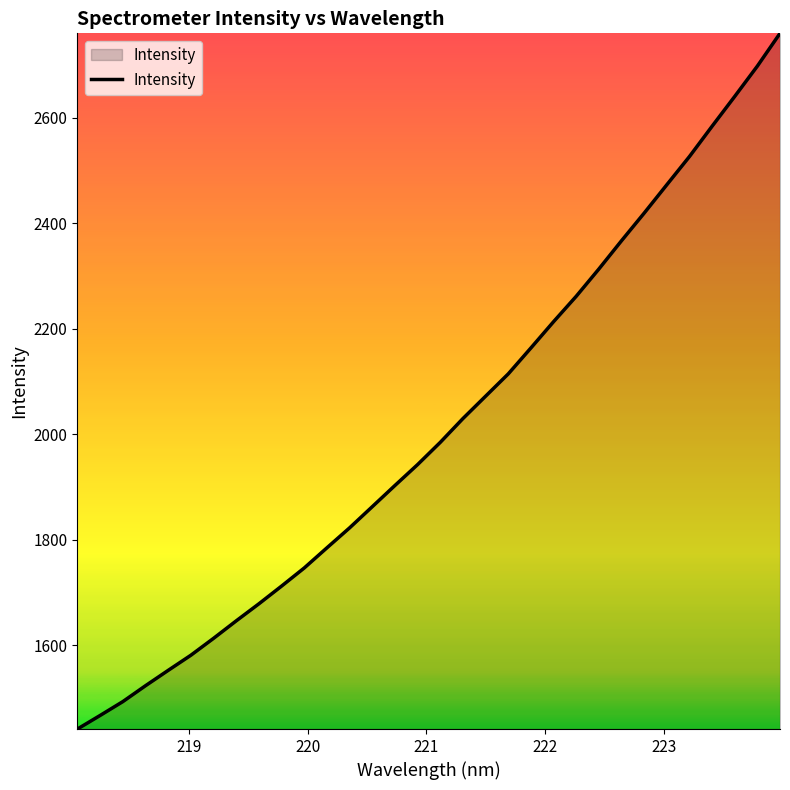

Reading right to left, extract all data points from this chart.

2760.0	2697.9	2640.4	2583.9	2526.4	2472.9	2419.1	2366.8	2313.1	2261.5	2213.3	2163.5	2114.3	2072.0	2029.6	1984.5	1942.4	1902.8	1862.6	1822.4	1784.6	1746.4	1712.0	1678.4	1646.1	1612.9	1580.9	1552.2	1523.1	1492.9	1466.7	1441.0